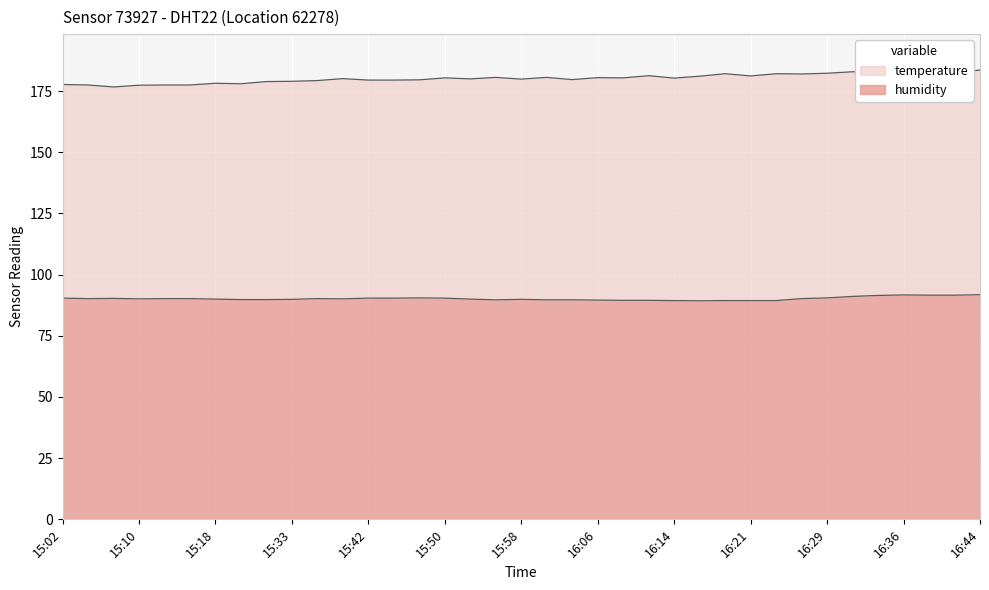

Read the value at 15:38.

90.1